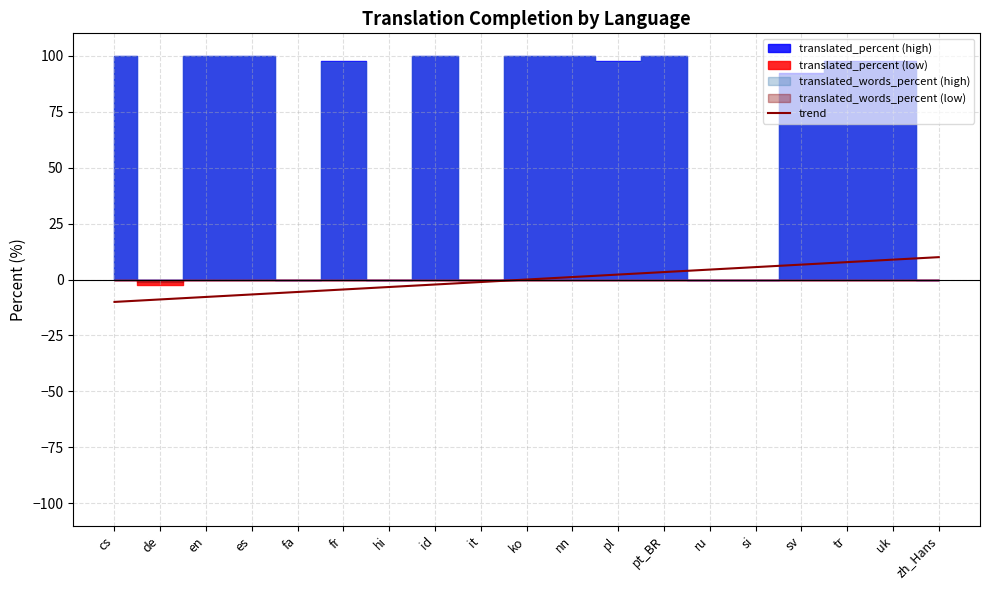

What position from the right is zh_Hans?

1